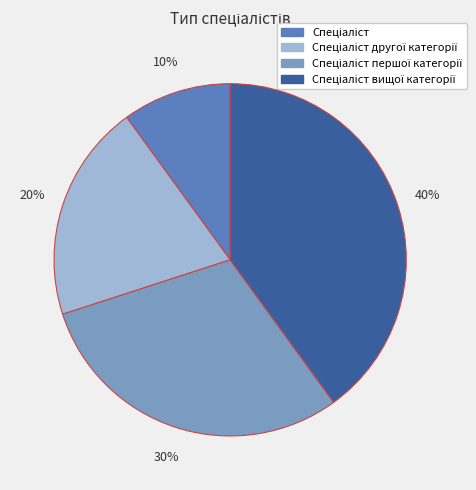

To the nearest percent, what is the difference between the largest and smallest slice percentages?

30%